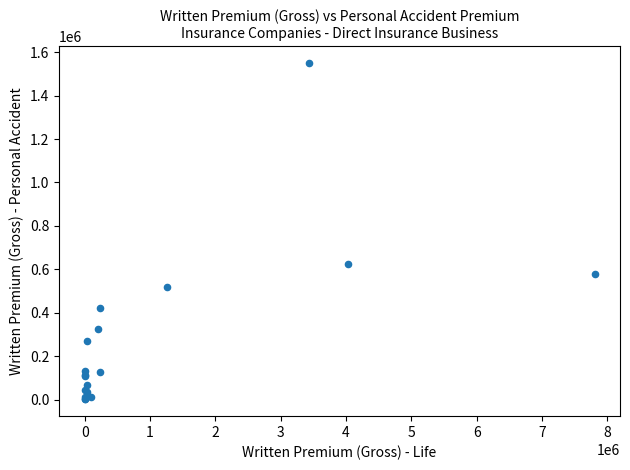

What Y value in the scatter plot is closest to 775895?

624219.8